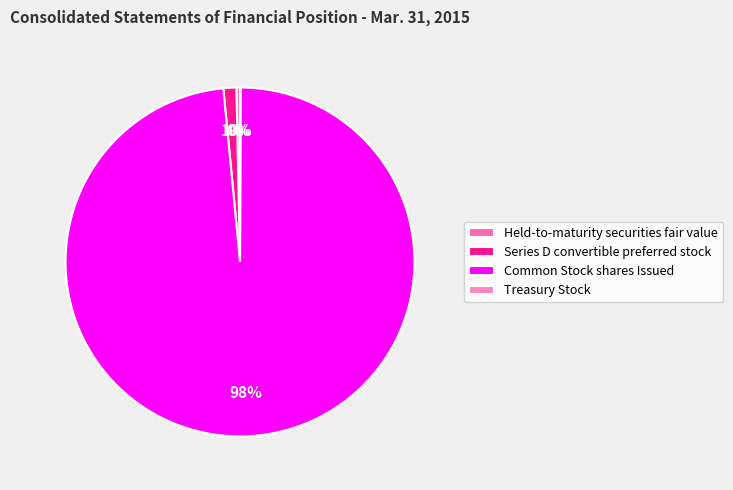

Is Common Stock shares Issued the majority of the pie?

Yes